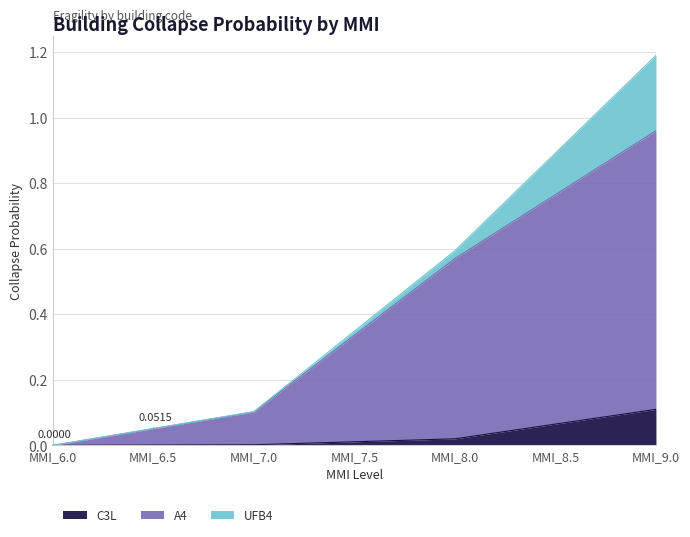

True or false: A4 and C3L cross at least once.

False